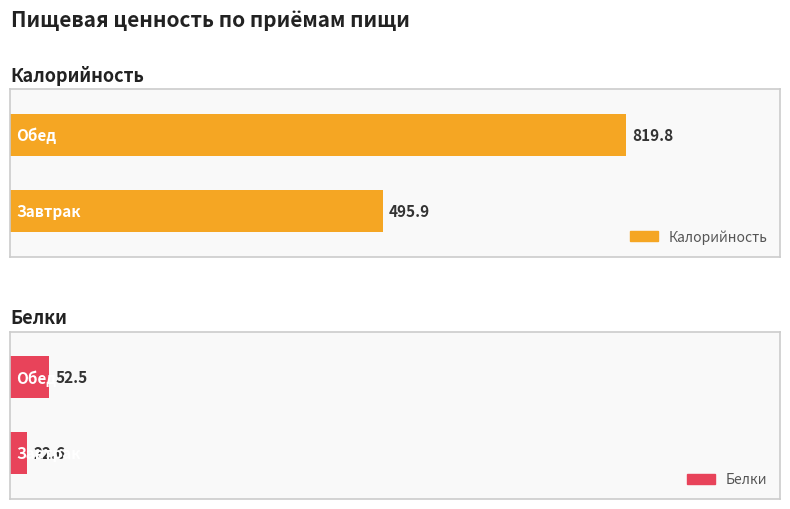

Between Завтрак and Обед, which series saw the biggest shift?

Калорийность